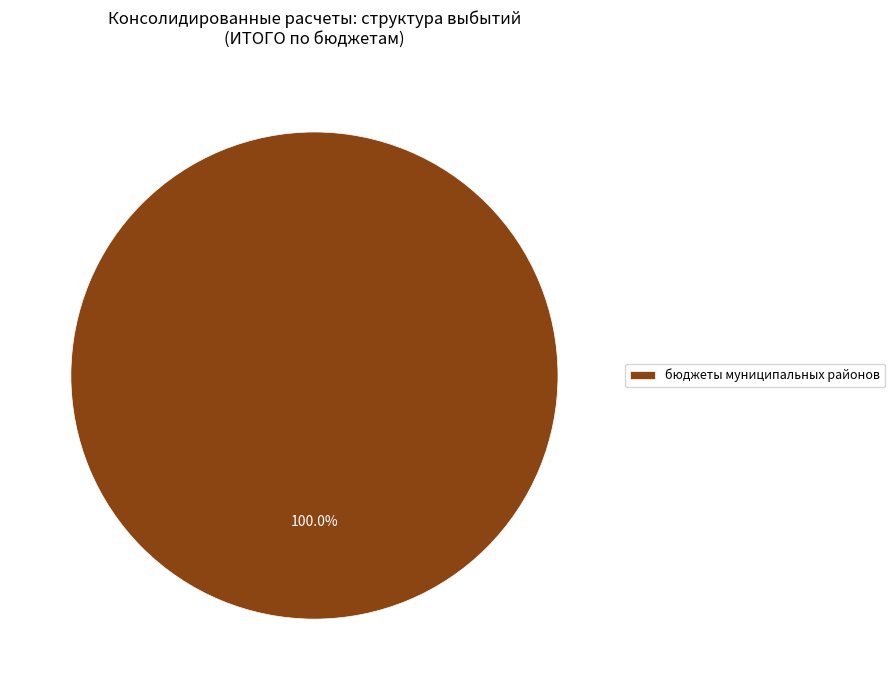

Does бюджеты муниципальных районов represent more than half of the total?

Yes